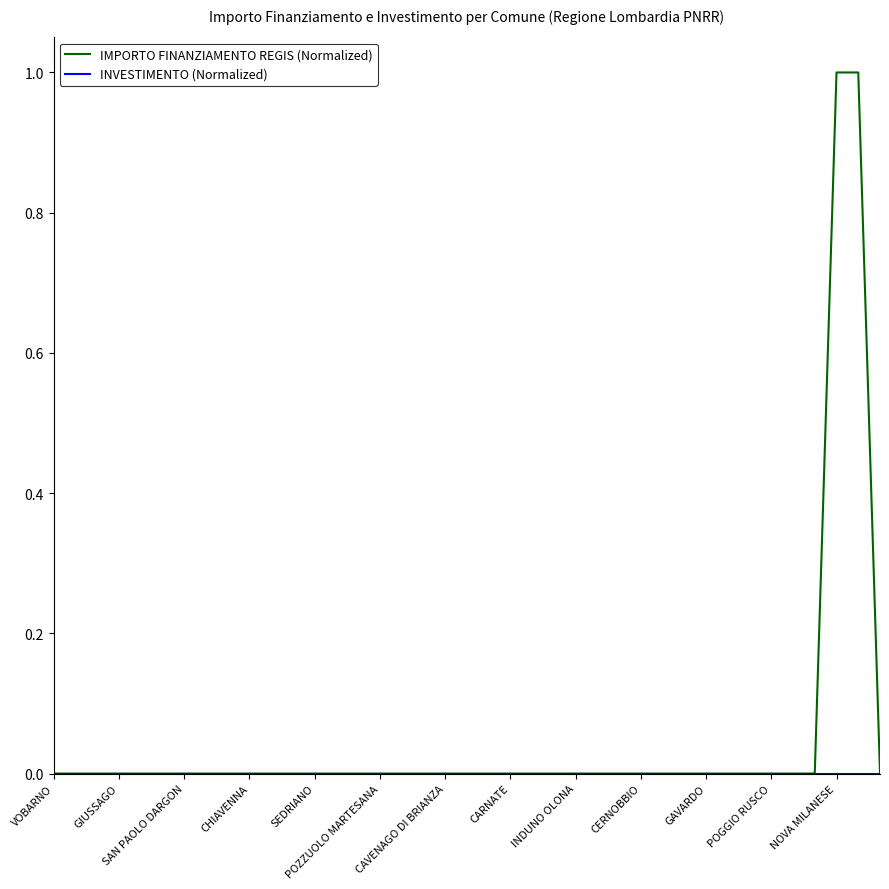

Which series has the largest total across all categories?

IMPORTO FINANZIAMENTO REGIS (Normalized)